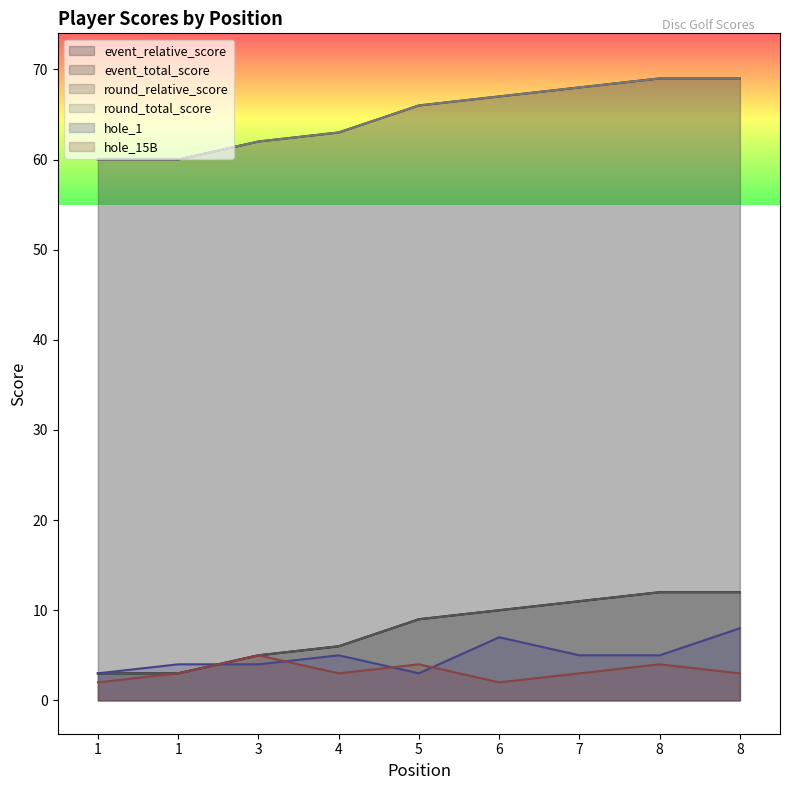

Is it true that round_total_score equals 66 at 5?

True